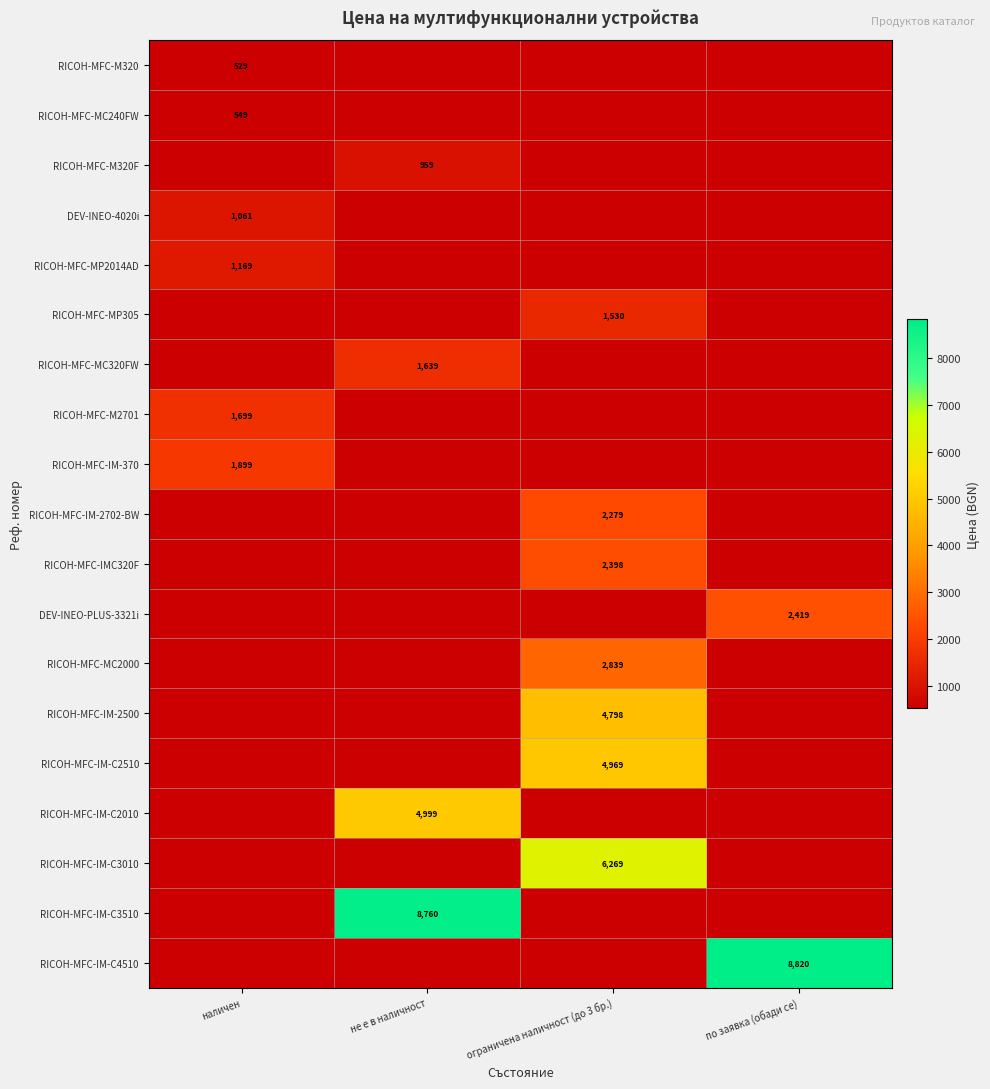

Is the value of RICOH-MFC-MC240FW at наличен greater than the value of RICOH-MFC-IMC320F at ограничена наличност (до 3 бр.)?

No